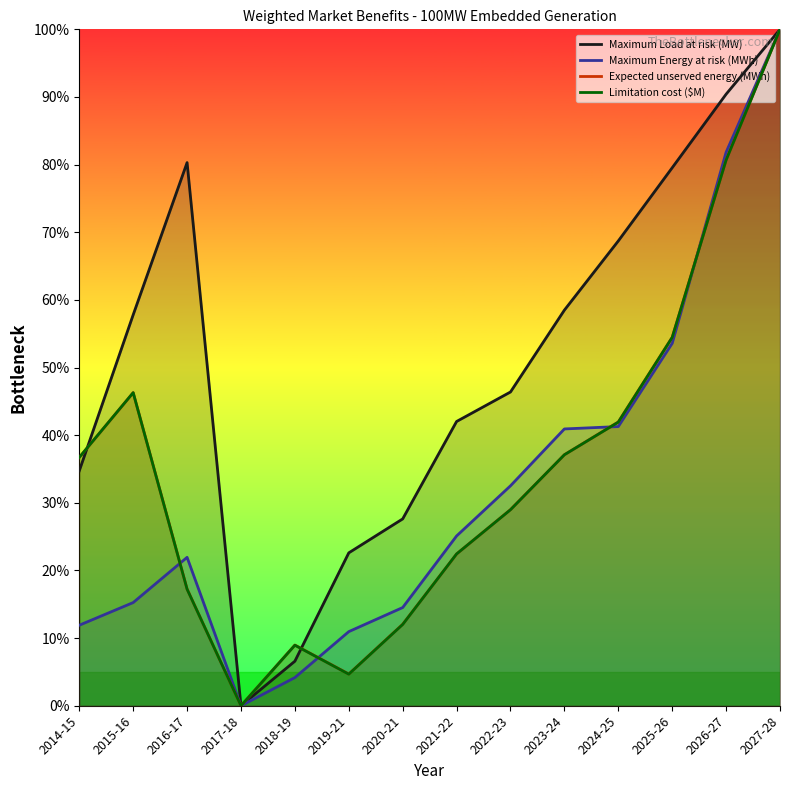

Count the number of categories in the chart.

14